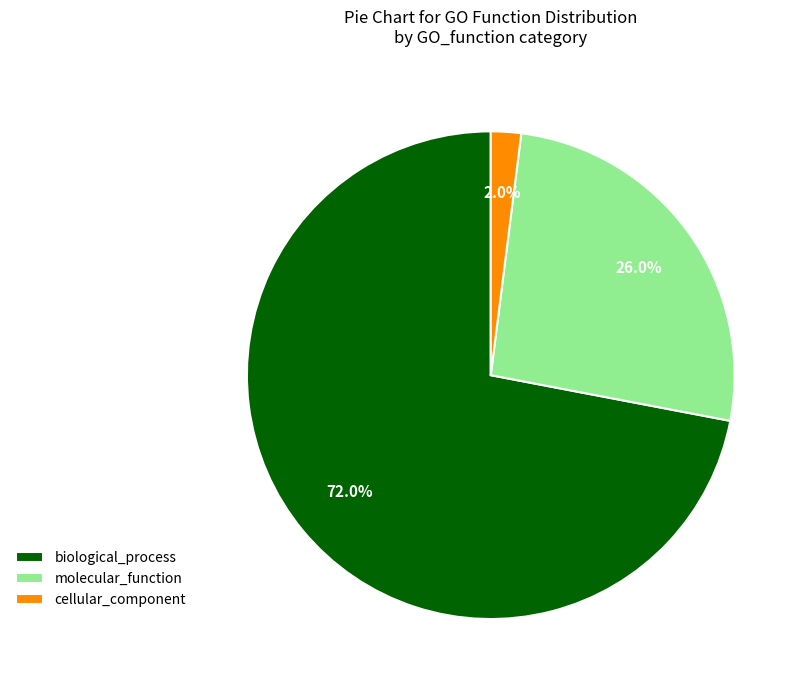

Is there any slice that represents more than half of the pie?

Yes